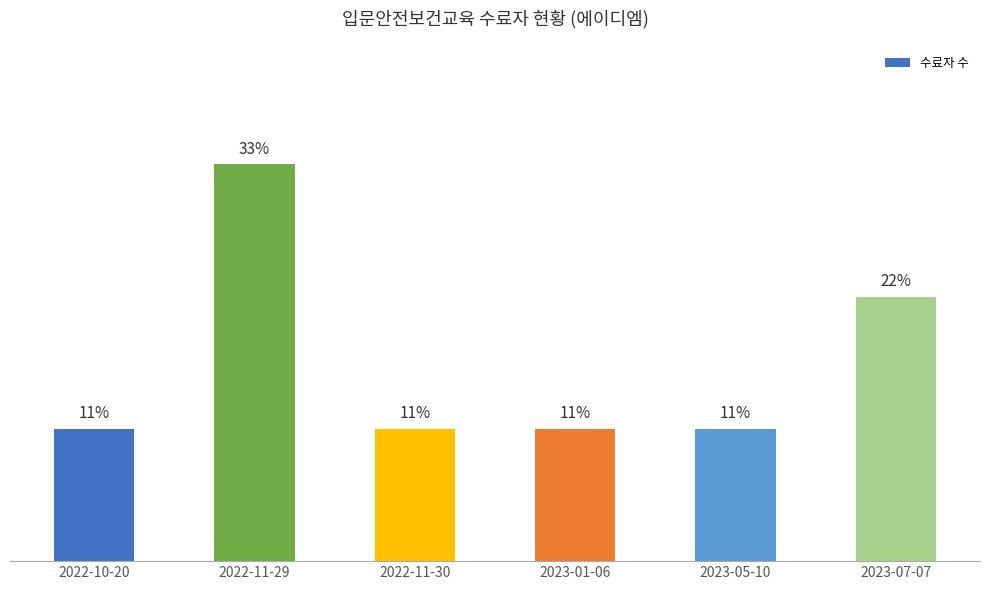

Are the bars horizontal?

No